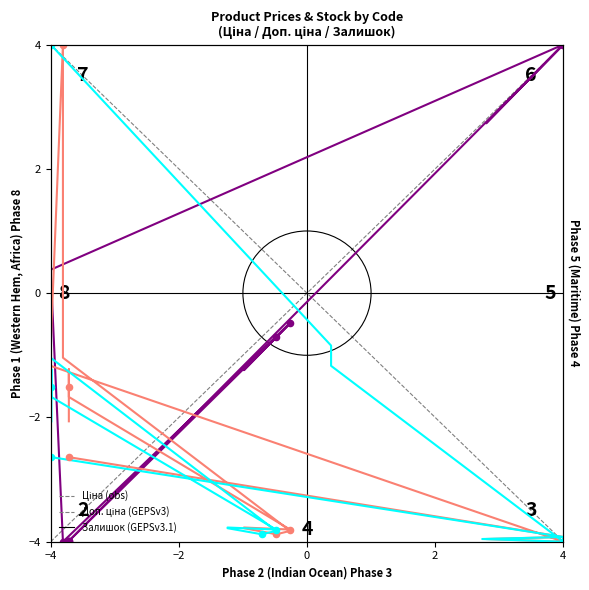

Is the value of Залишок at 8 greater than the value of Ціна at 7?

No